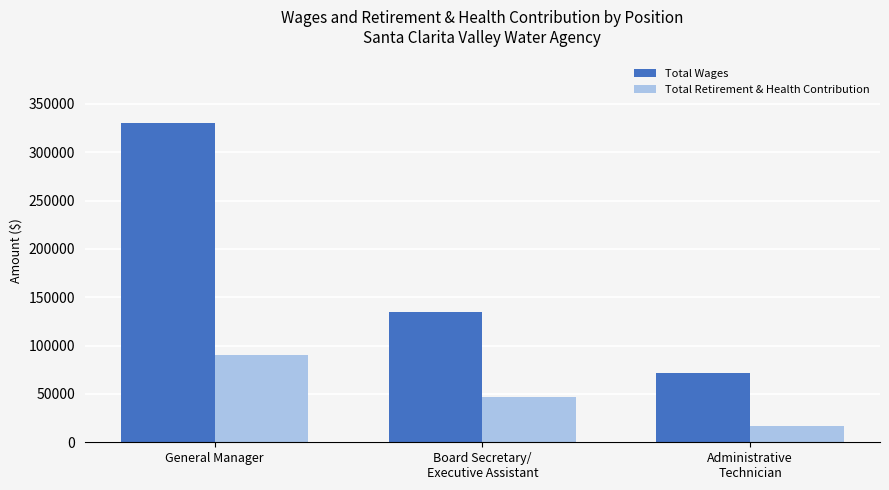

How many Total Retirement & Health Contribution values are between 17123 and 90358?

3